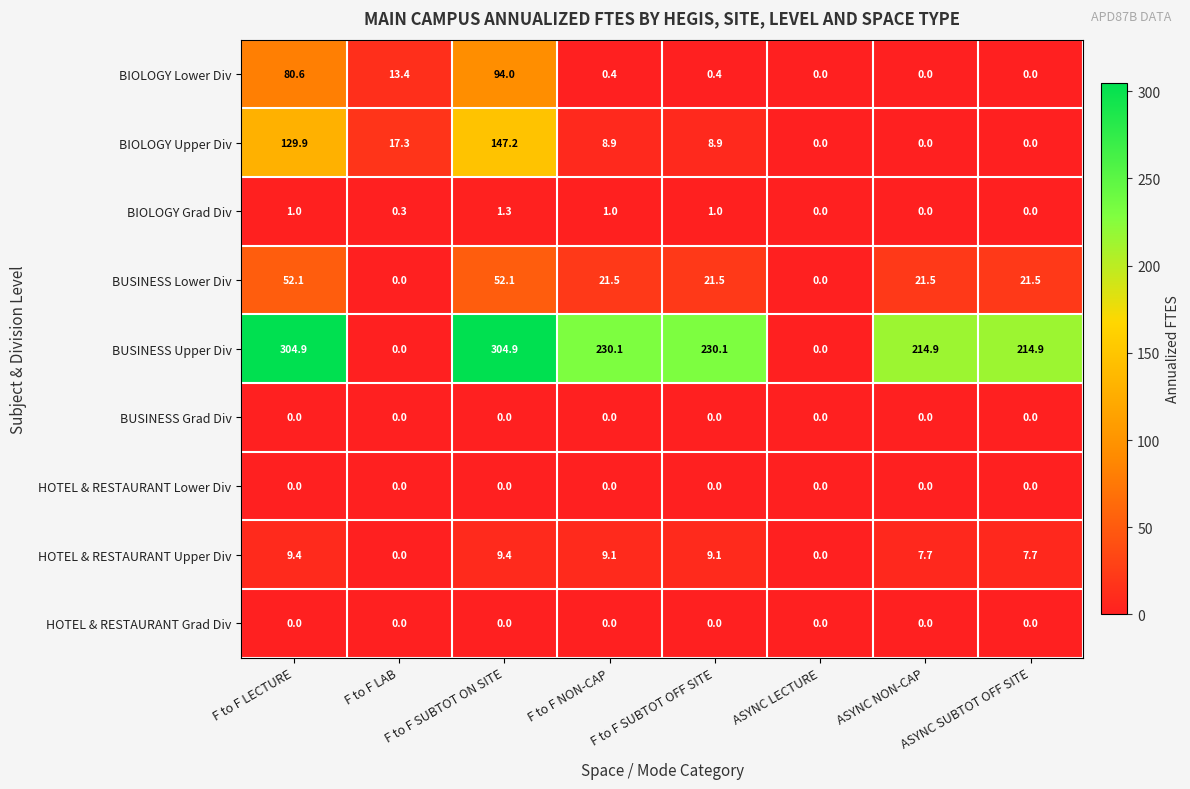

Which series has the largest range (max minus min)?

BUSINESS Upper Div